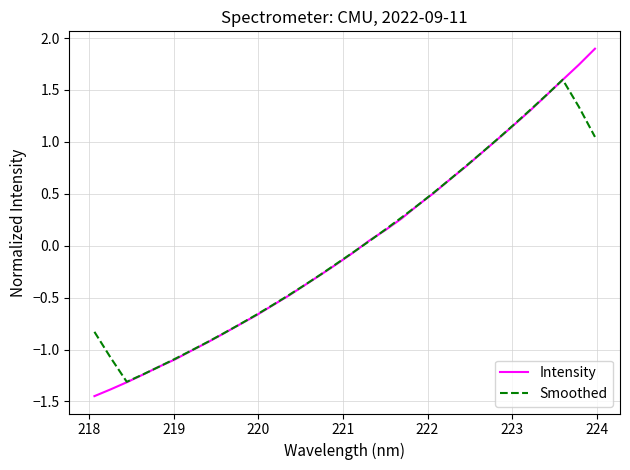

Rank the series by their maximum value, from highest to lowest.

Intensity, Smoothed